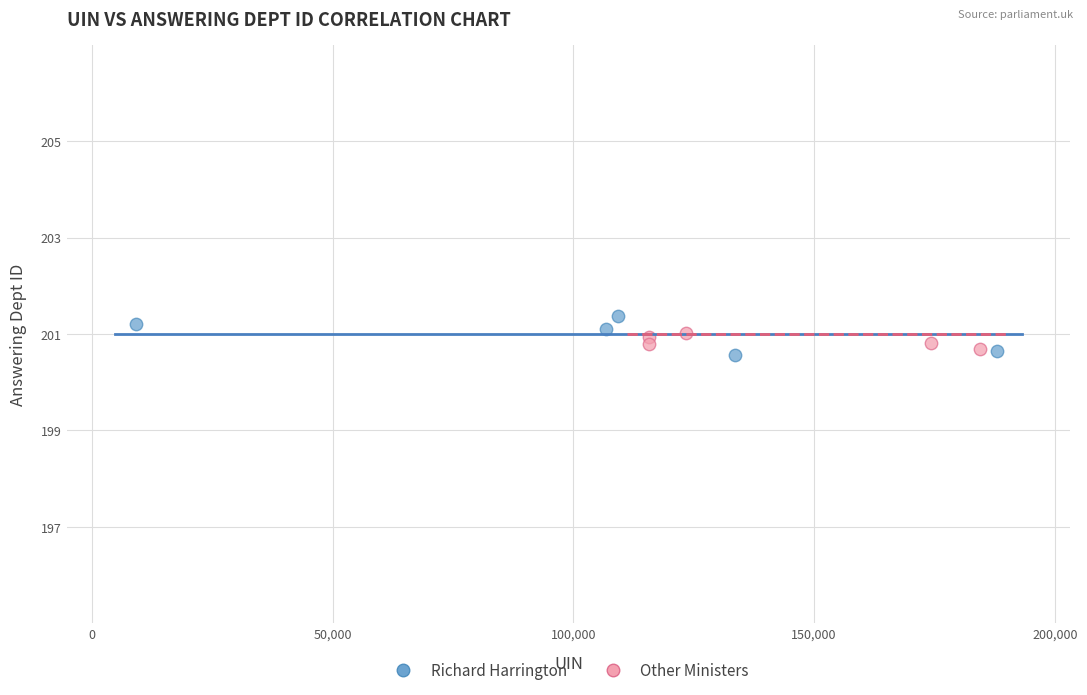

Which series has the largest Y range (max minus min)?

Richard Harrington